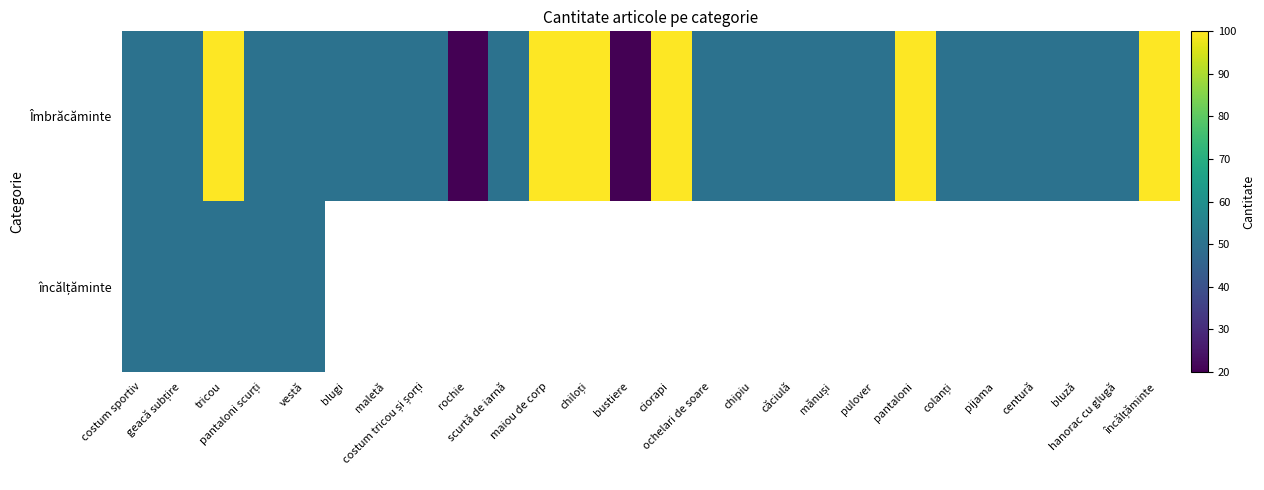

Which series has the largest total across all categories?

Îmbrăcăminte